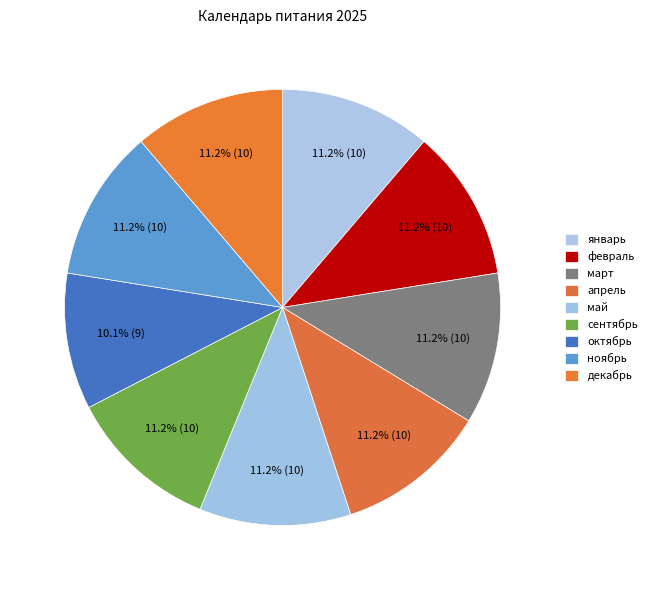

The ноябрь slice represents 11% of the pie. True or false?

True